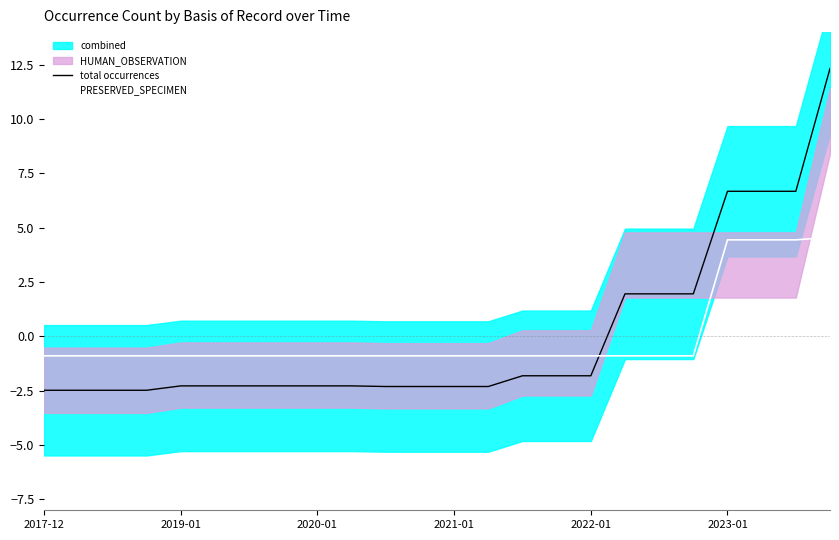

Where is PRESERVED_SPECIMEN nearest to the value 1?

2017-12